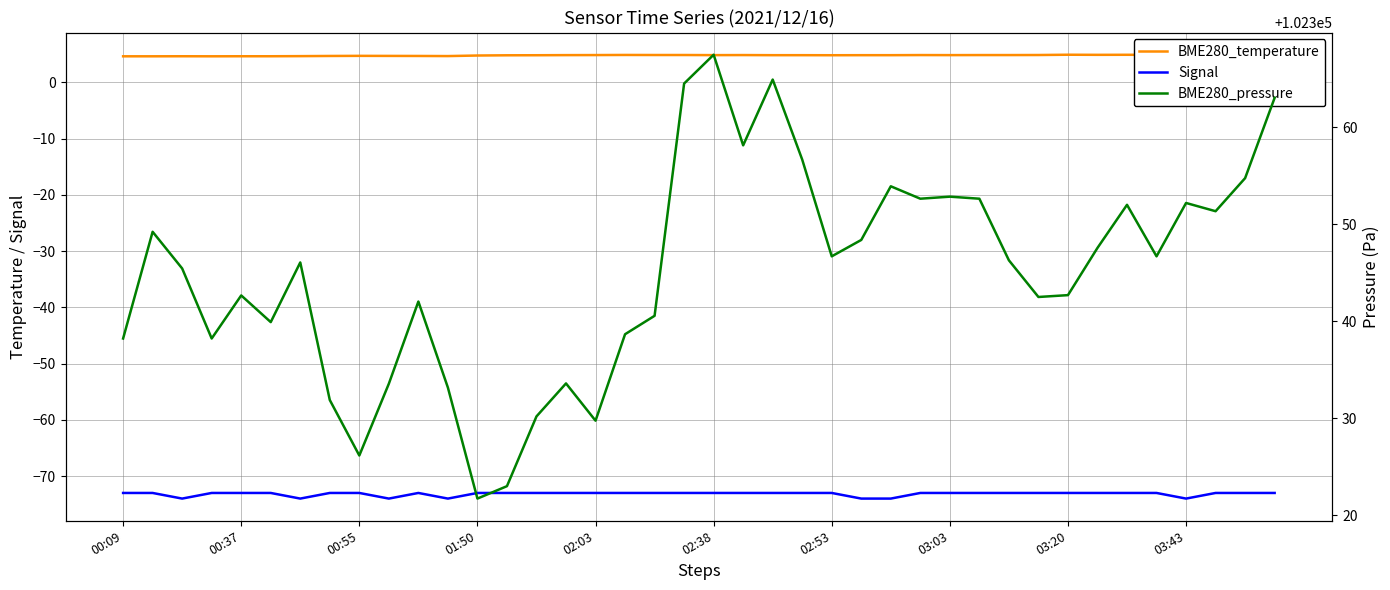

What are all the series names shown in the legend?

BME280_temperature, Signal, BME280_pressure